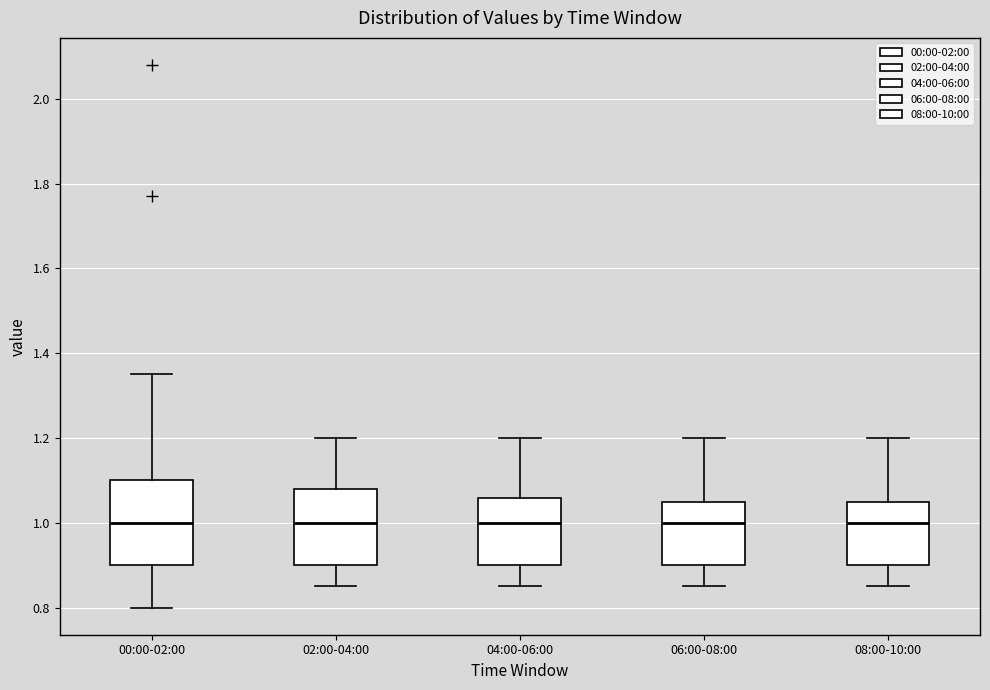

Where does the upper whisker of the box for 00:00-02:00 end on the y-axis? The values are not printed on the chart, so give them approximately, as read against the axis.

1.36